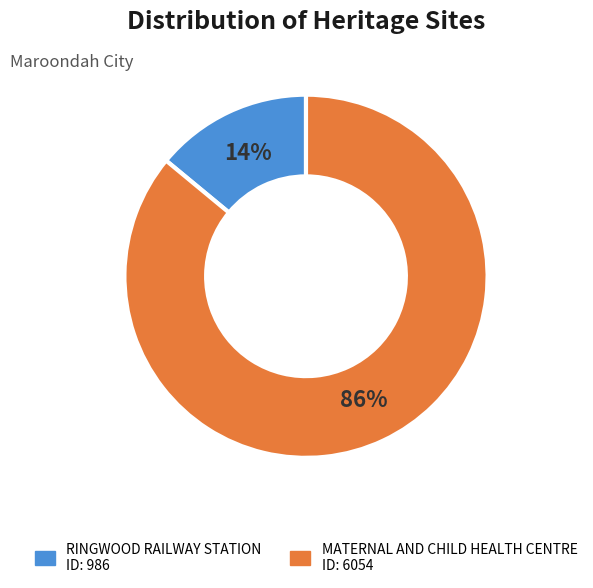

To the nearest percent, what percentage of the pie is MATERNAL AND CHILD HEALTH CENTRE?

86%